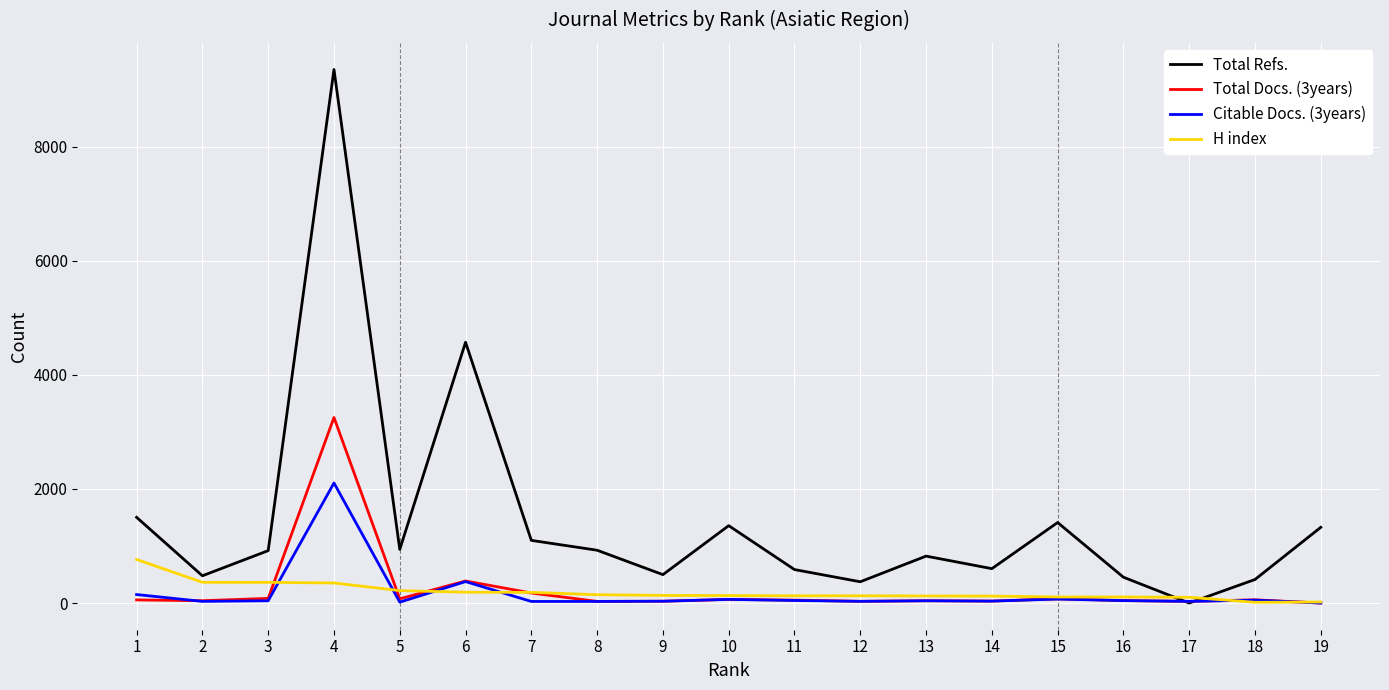

The value of Citable Docs. (3years) at 6 is 376. True or false?

True